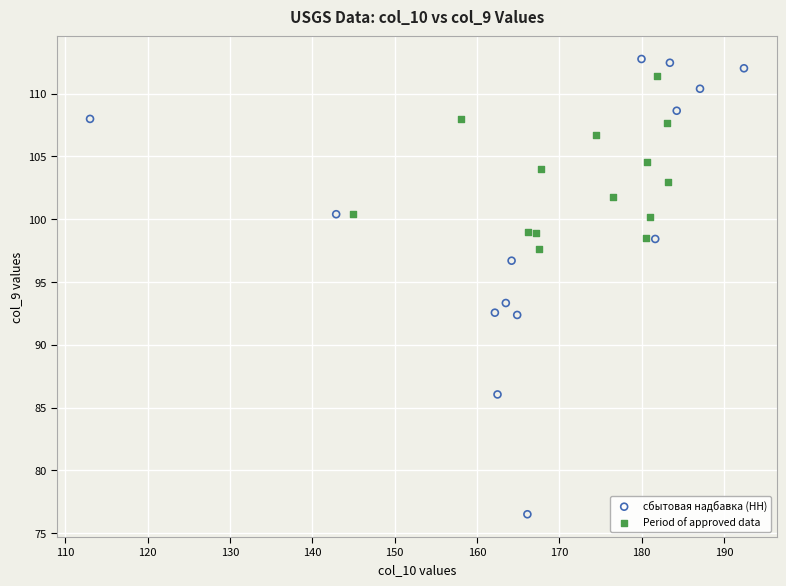

Which series contains the lowest Y value?

сбытовая надбавка (НН)